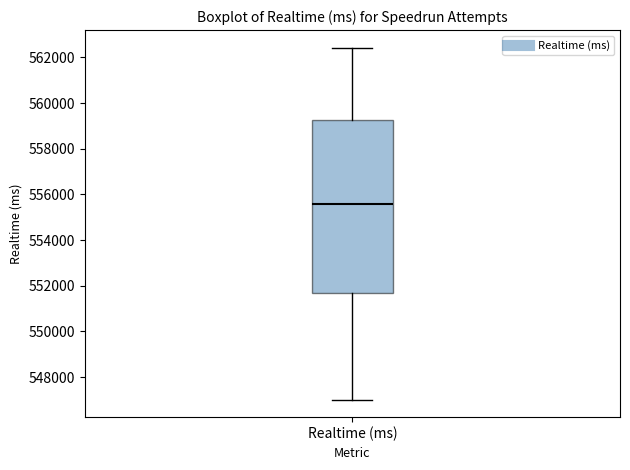

Transcribe this box plot: give where the median line is, the range the box spans, and where the two whiskers end, as read against the y-axis. The values are not printed on the chart, so give them approximately, as read against the axis.

median 555600, box 551600 to 559200, whiskers 547000 to 562400